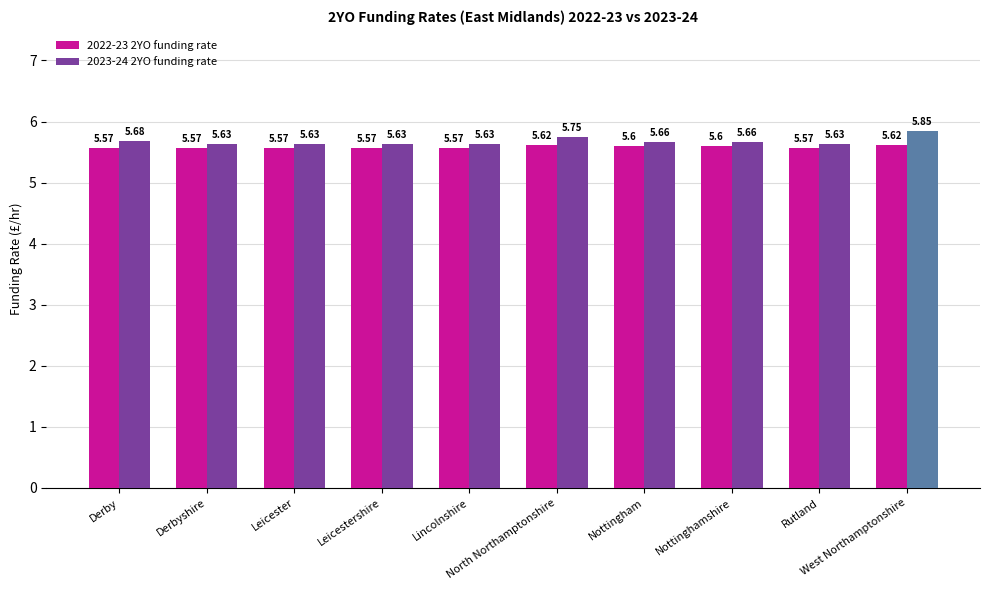

Rank the series by their average value, from highest to lowest.

2023-24 2YO funding rate, 2022-23 2YO funding rate